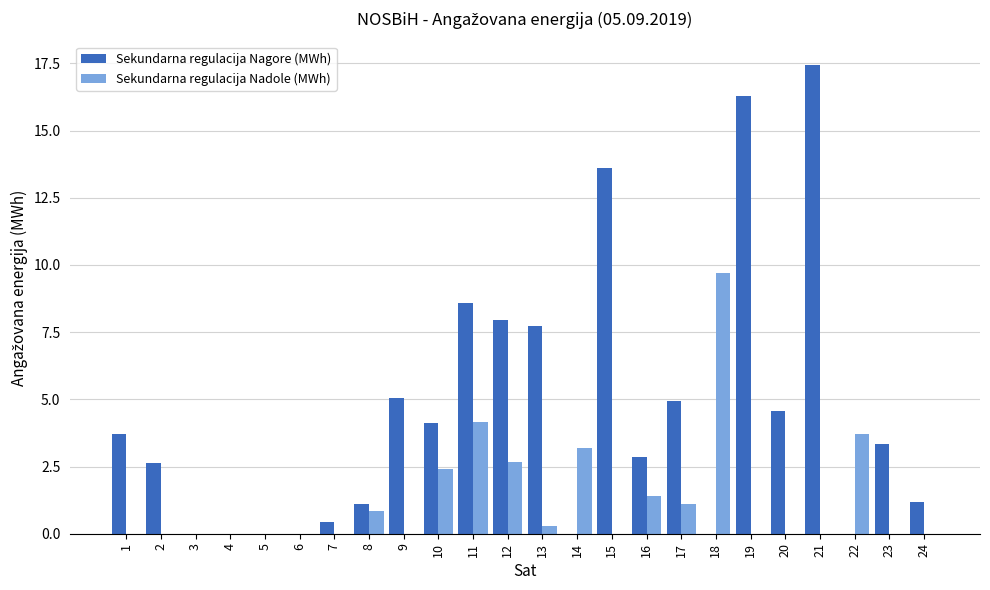

Which series changed the most between 9 and 14?

Sekundarna regulacija Nagore (MWh)